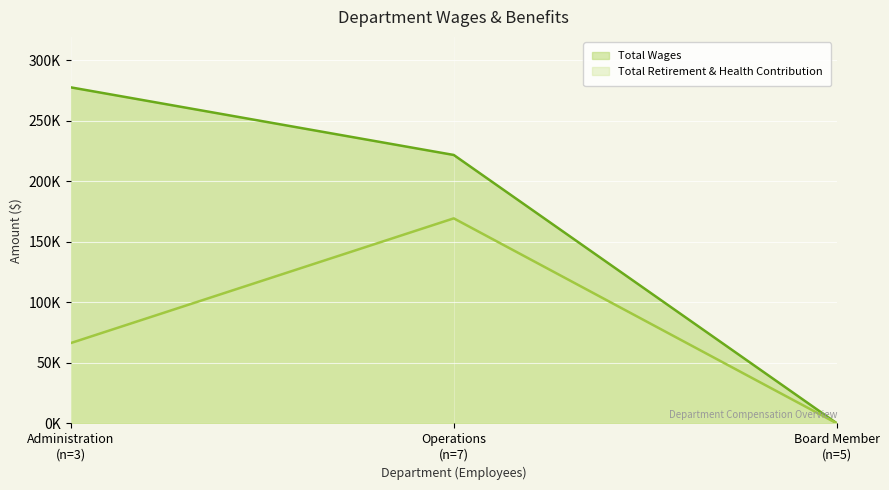

What is the approximate value of Total Retirement & Health Contribution at Administration (n=3)?

66293